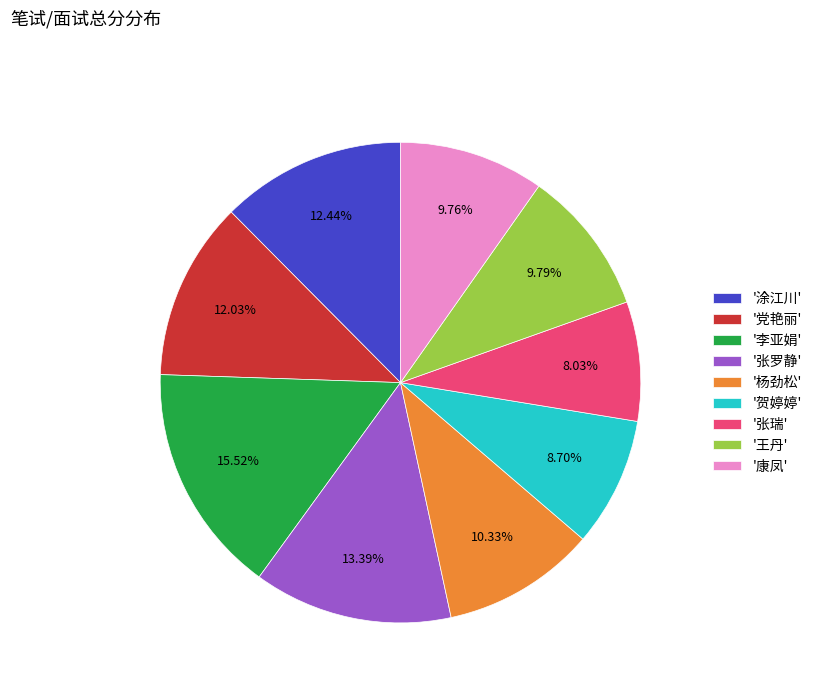

What is the ratio of the value at '康凤' to the value at '涂江川'?

0.8